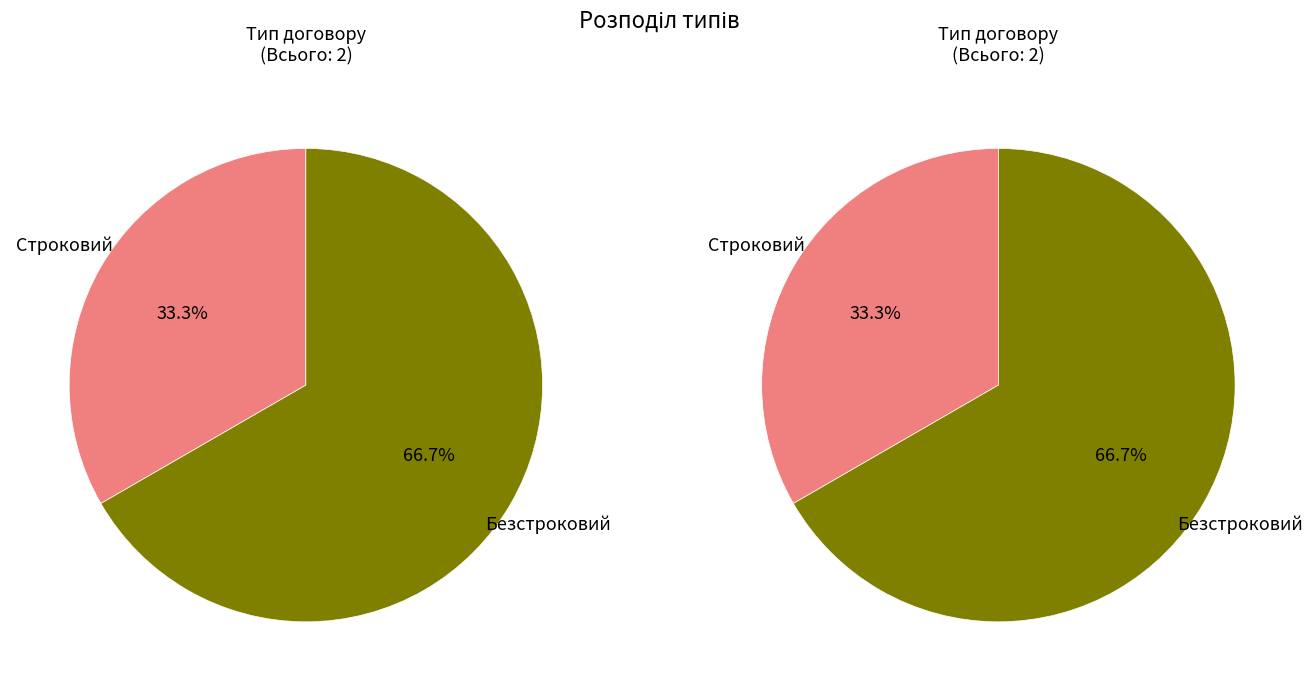

Between Строковий and Безстроковий, which is larger?

Безстроковий